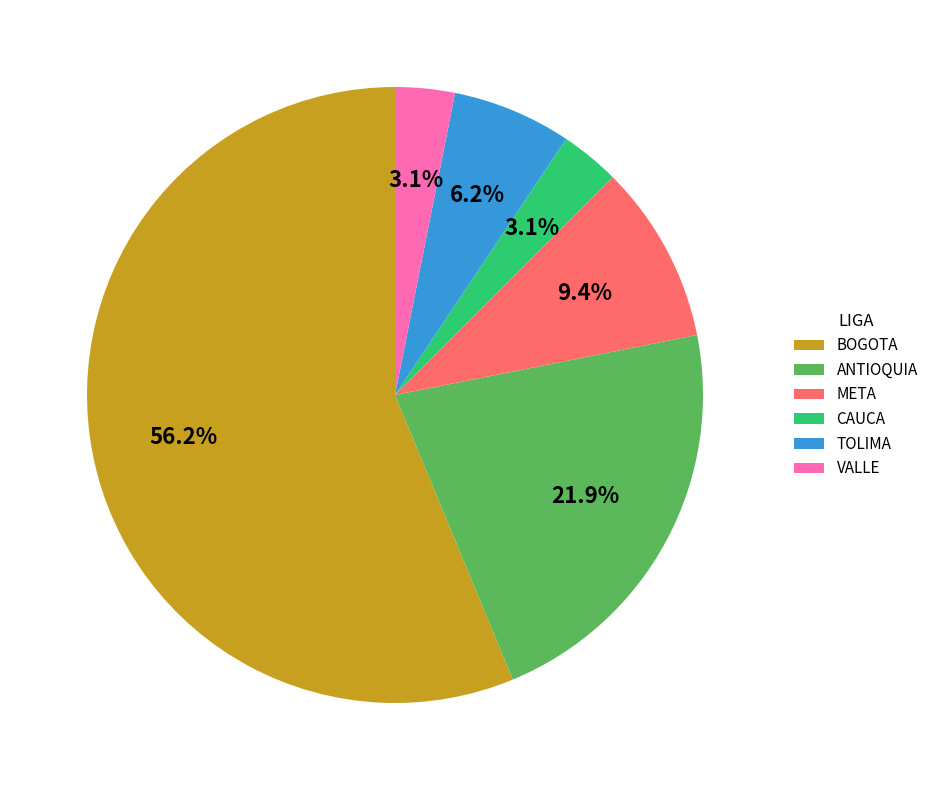

True or false: BOGOTA accounts for 46% of the total.

False